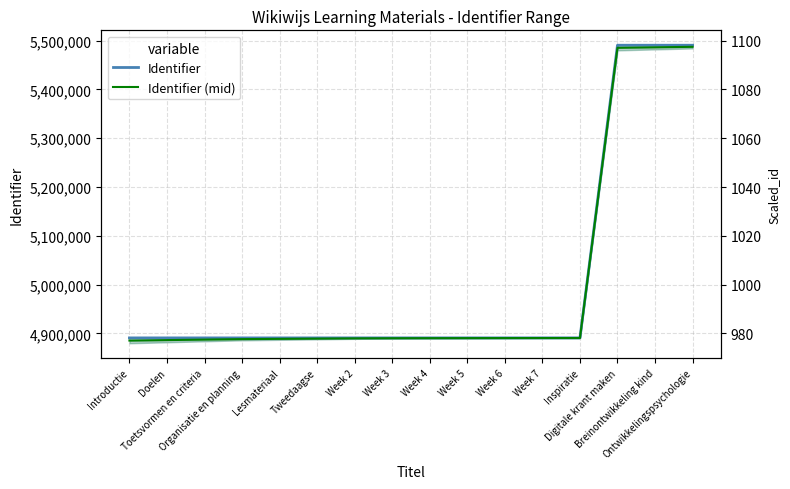

What position from the right is Week 7?

5